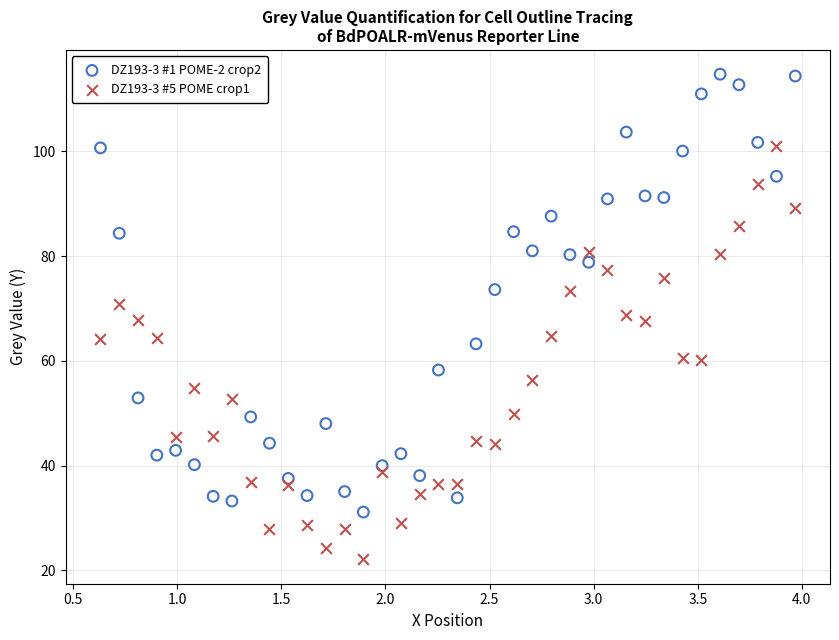

Across all data points, what is the range of X values (max minus min)?

3.3